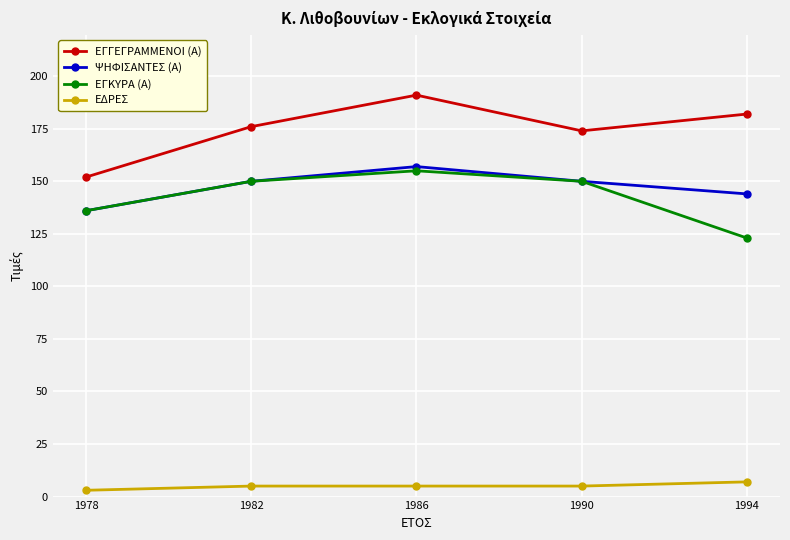

True or false: ΨΗΦΙΣΑΝΤΕΣ (Α) and ΕΓΓΕΓΡΑΜΜΕΝΟΙ (Α) cross at least once.

False